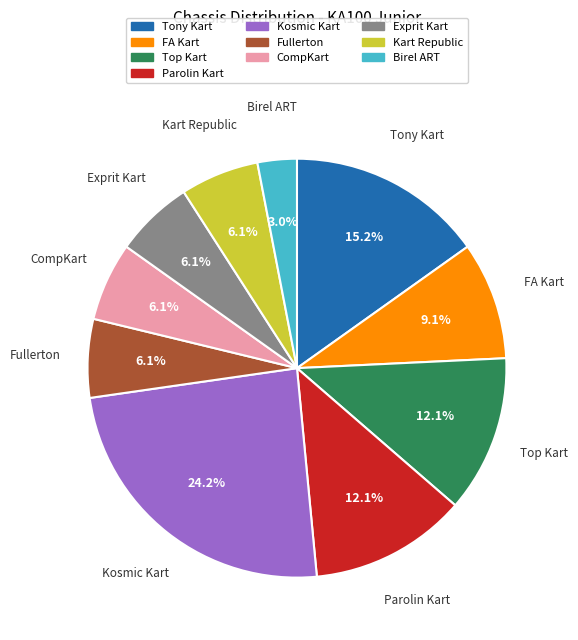

Which slice is the smallest?

Birel ART